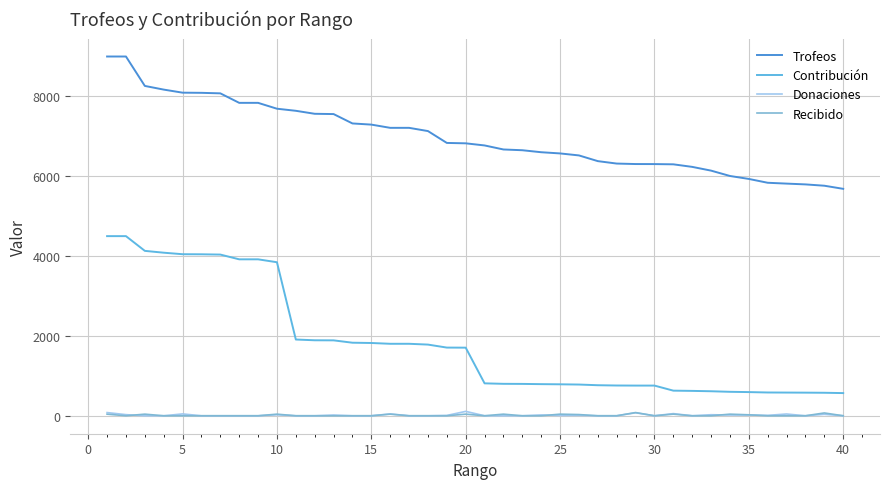

What is the difference between the maximum and minimum values in the Recibido series?

80